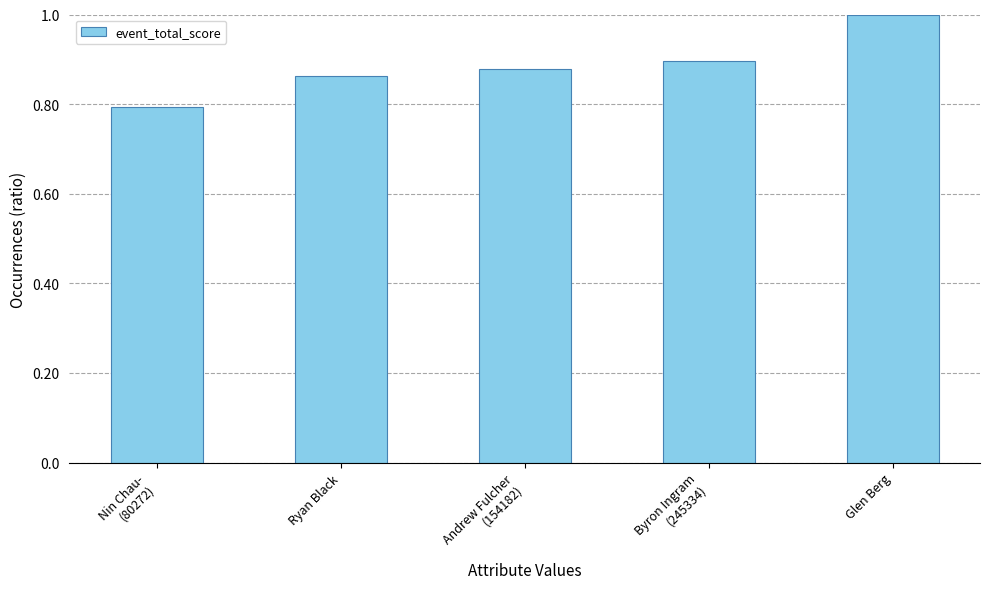

What is the sum of all values?

4.4